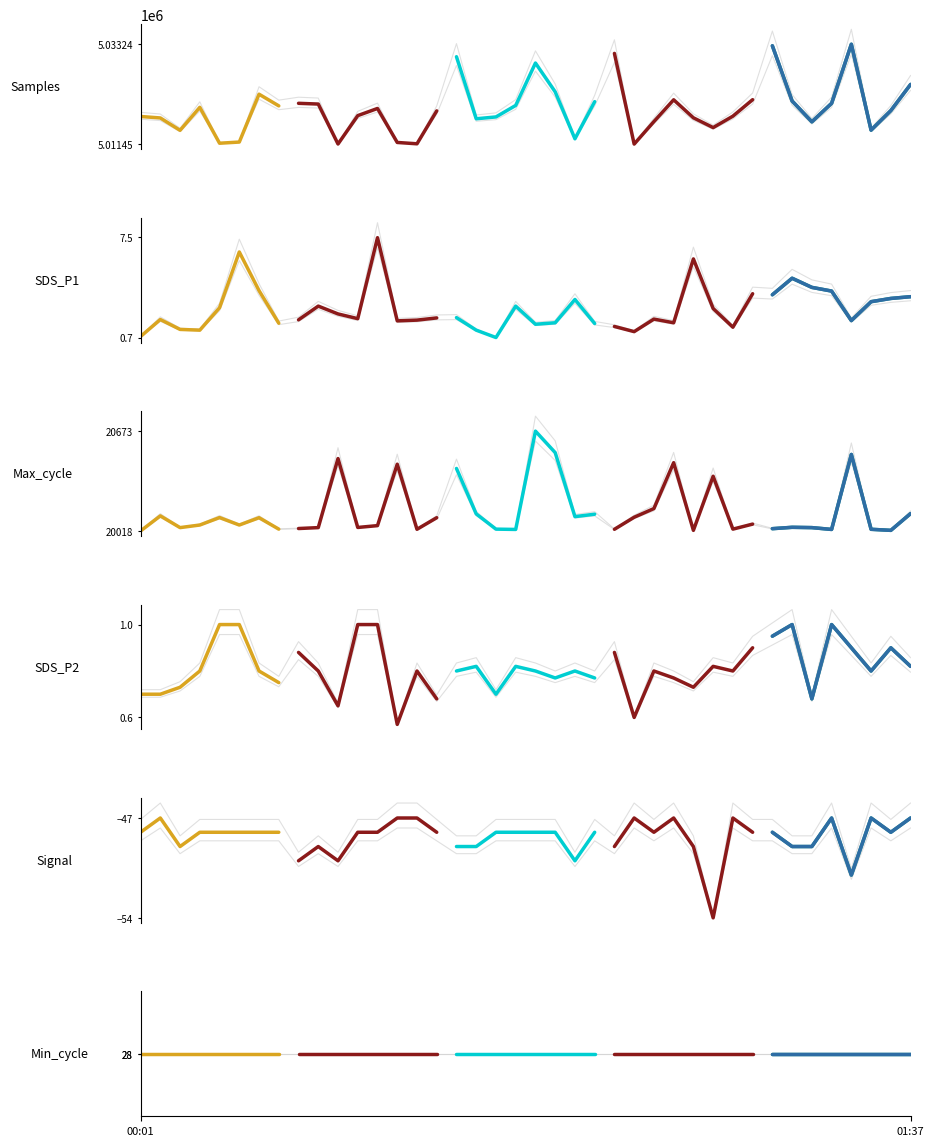

What position from the left is 00:11?

5